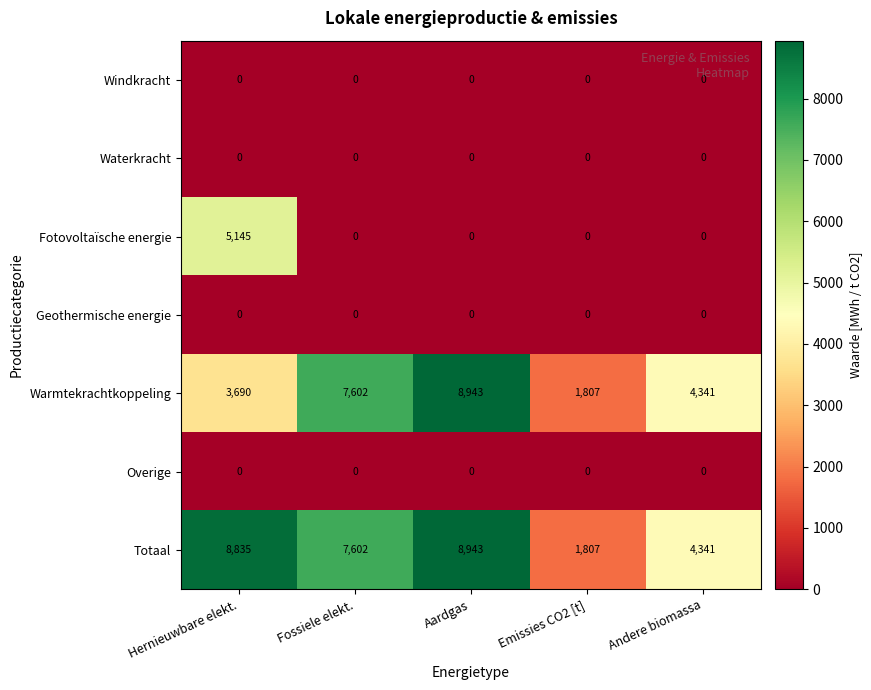

What is the sum of the Totaal values at Andere biomassa and Fossiele elekt.?

11943